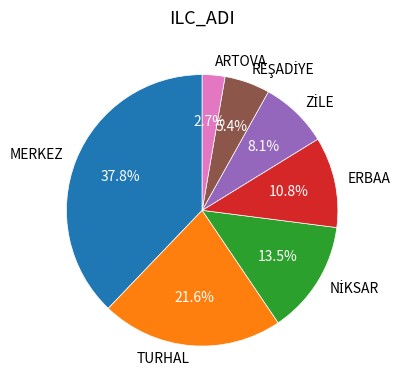

Which category has the smallest portion of the pie?

ARTOVA